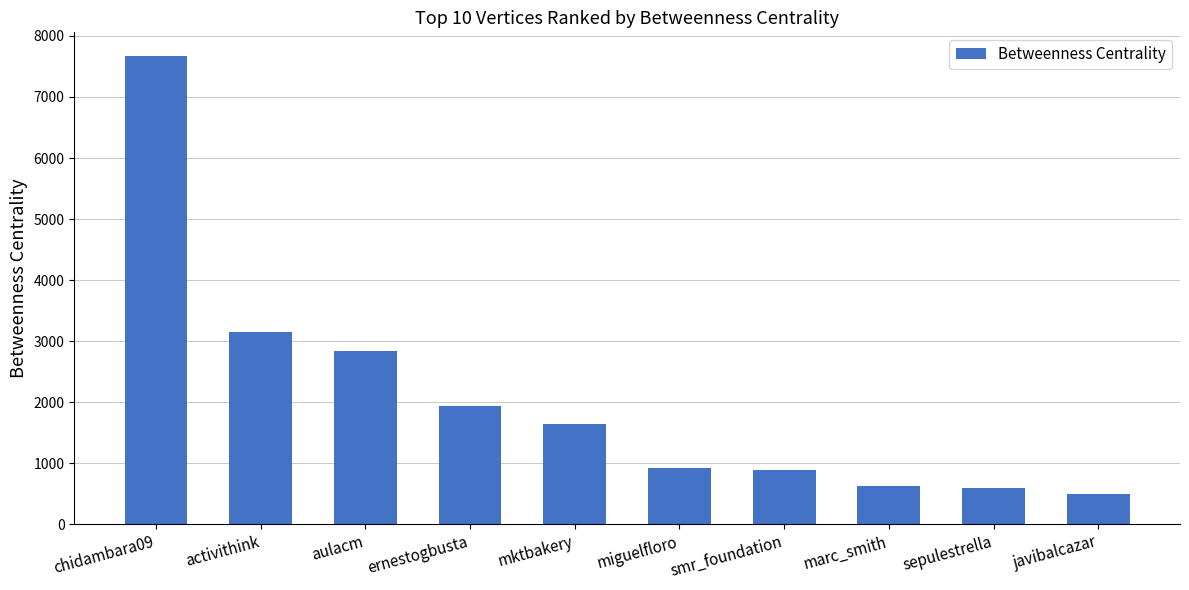

What is the value of the 7th bar from the left?

882.3